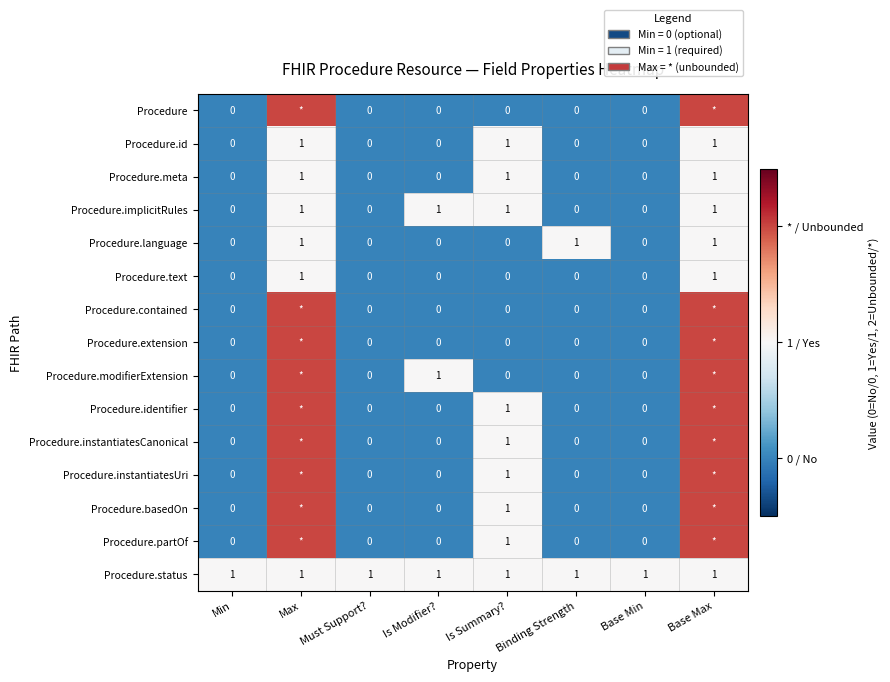

What is the difference between the maximum and minimum values in the Procedure.meta series?

1